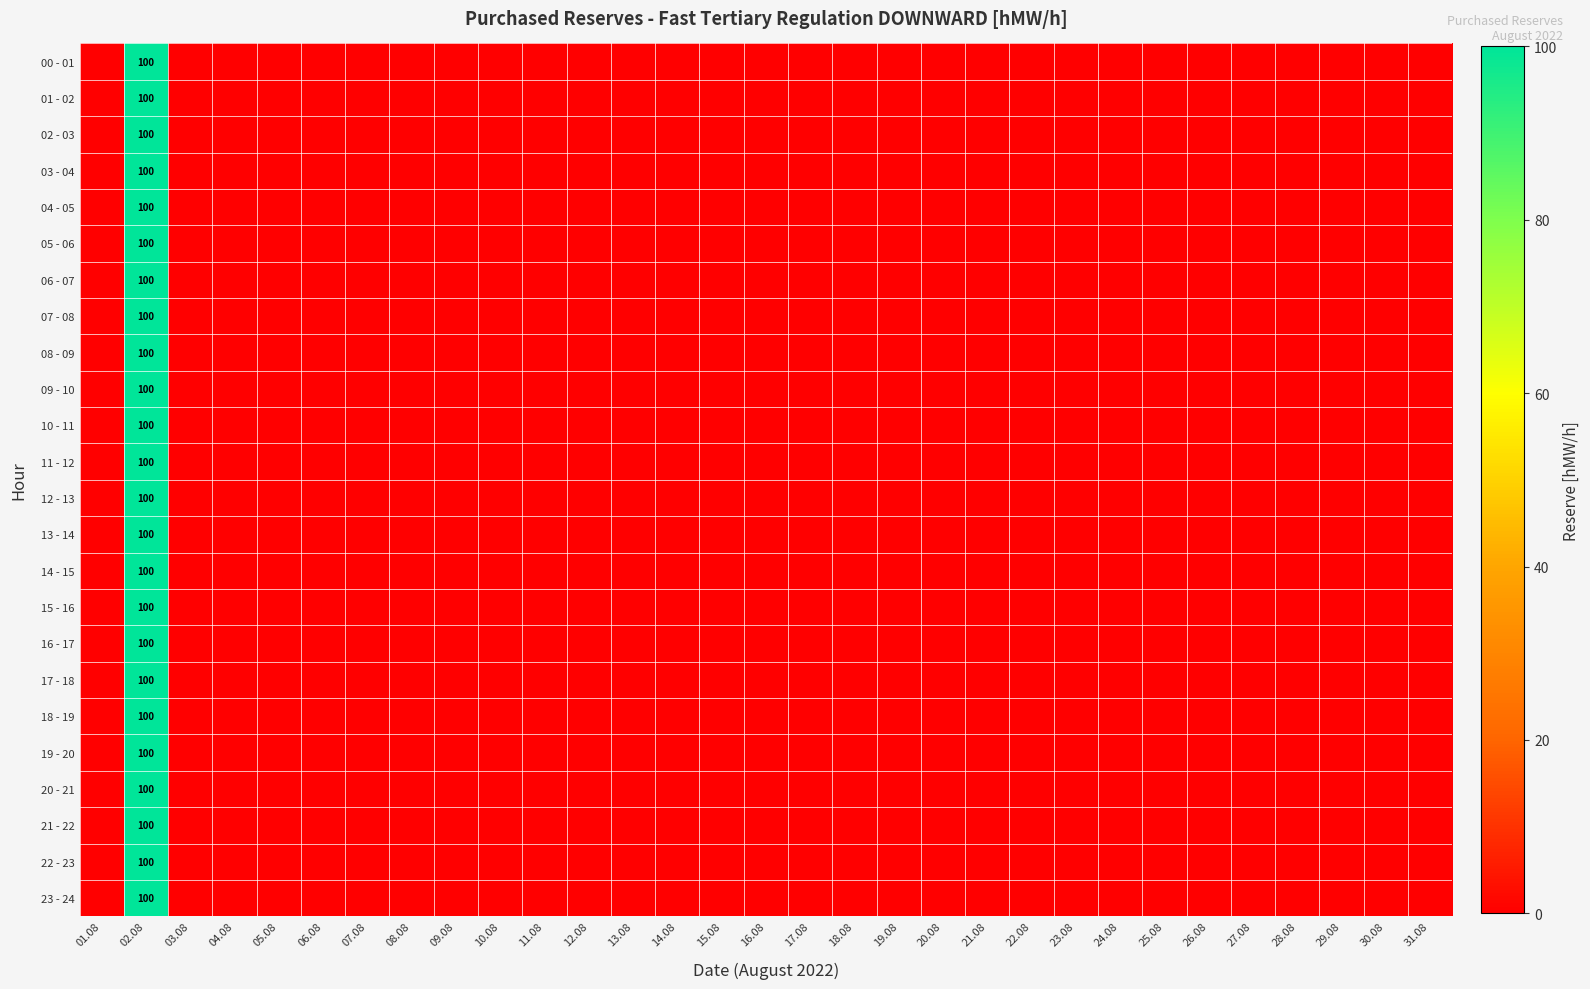

Count the number of data series in this chart.

24